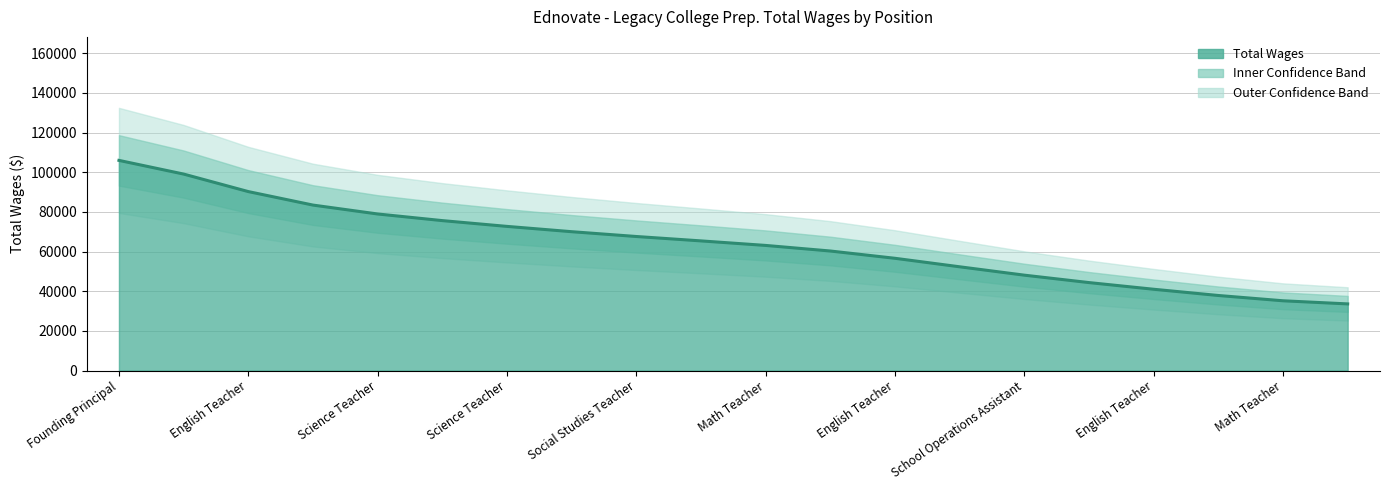

True or false: the data has more than 0 interior local peaks.

False